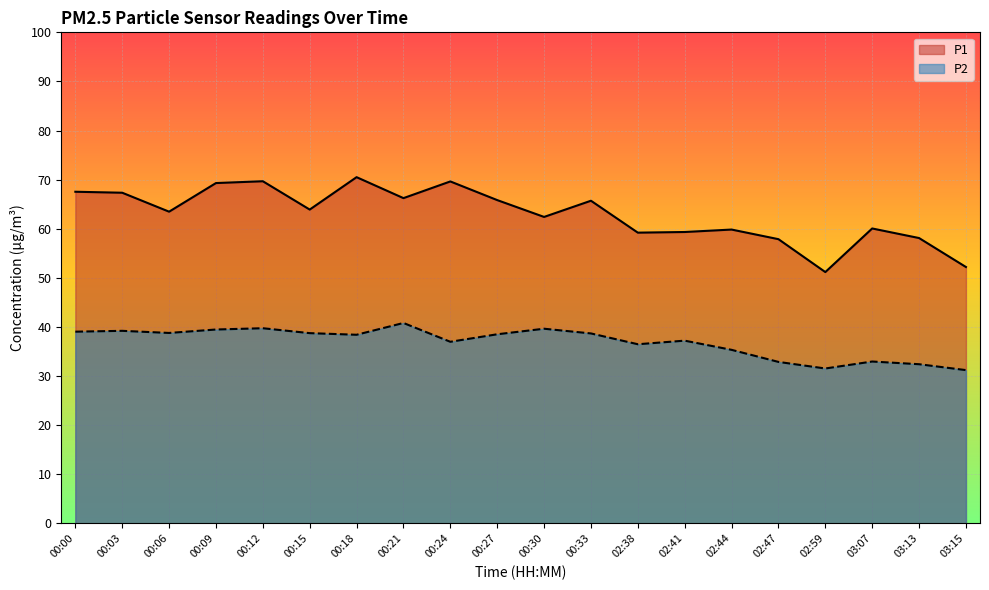

The P2 series shows 39.5 at 00:09. True or false?

True